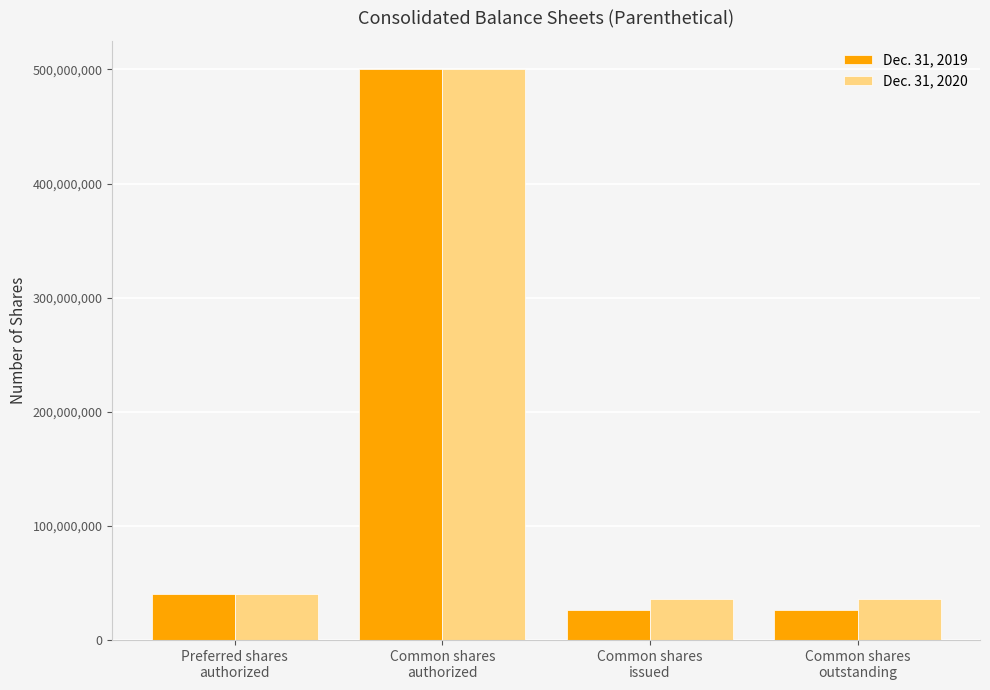

What is the sum of the Dec. 31, 2020 values at Common shares
issued and Preferred shares
authorized?

75951097